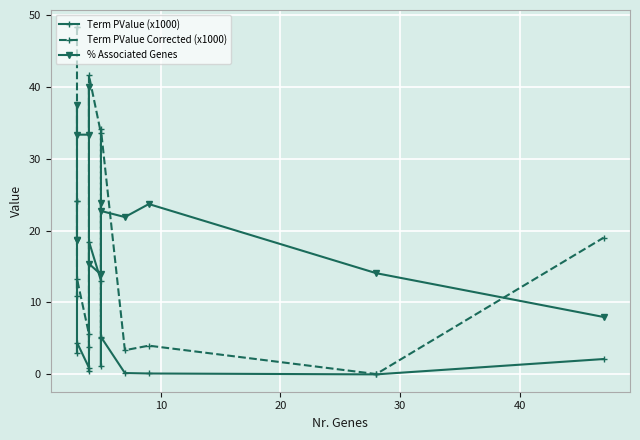

List the series in order of their overall mean, lowest first.

Term PValue (x1000), Term PValue Corrected (x1000), % Associated Genes